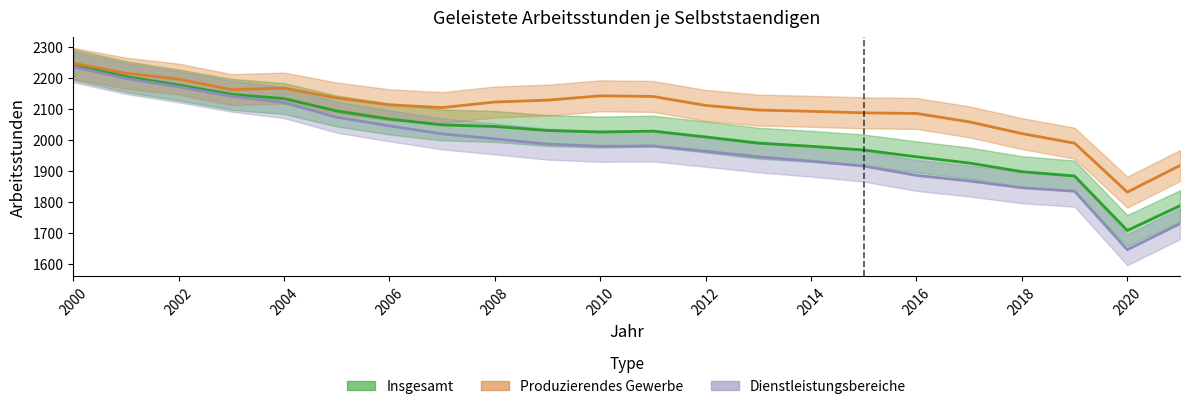

Is it true that Dienstleistungsbereiche equals 1979 at 2010?

True